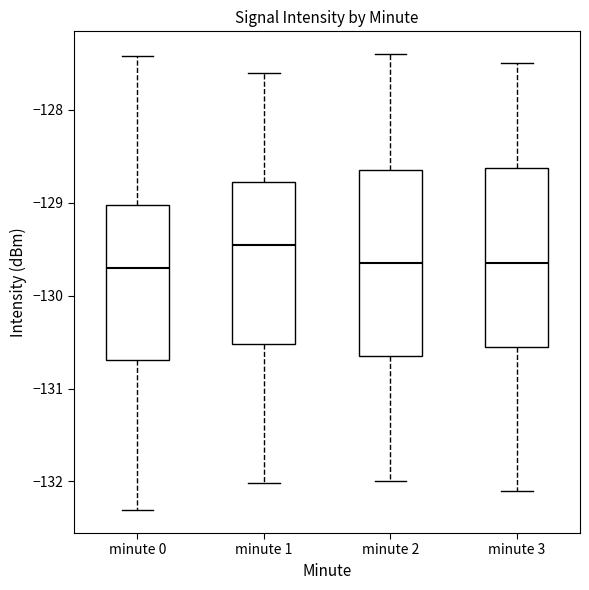

Which box has the highest median line?

minute 1